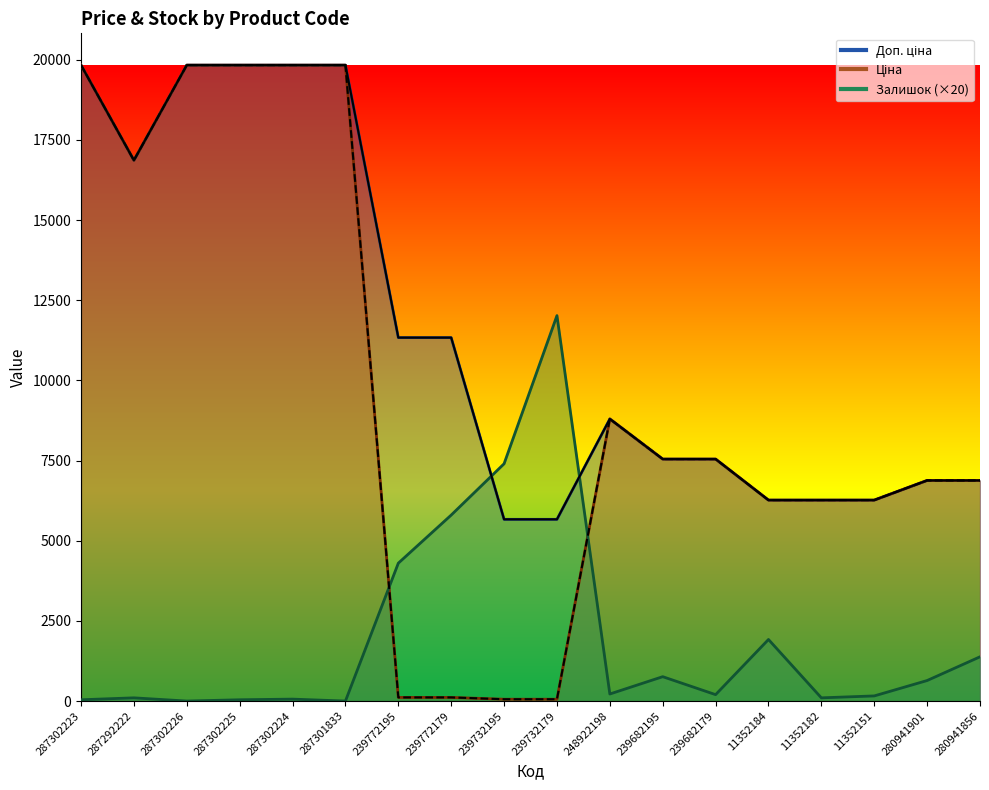

At which category is the sum across all series the highest?

287302223